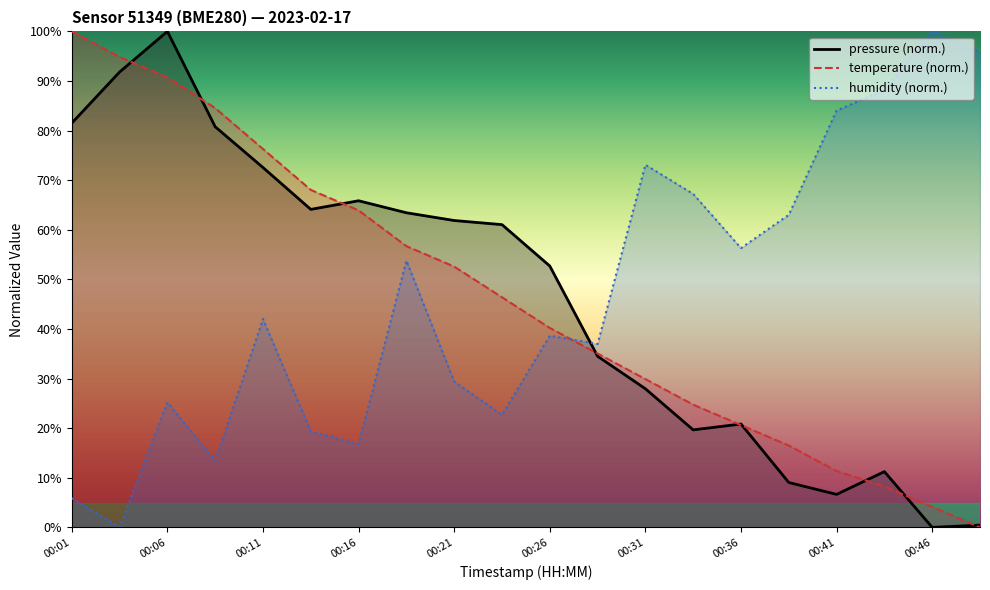

At 00:43, list the series in order from smallest to largest.

temperature, pressure, humidity